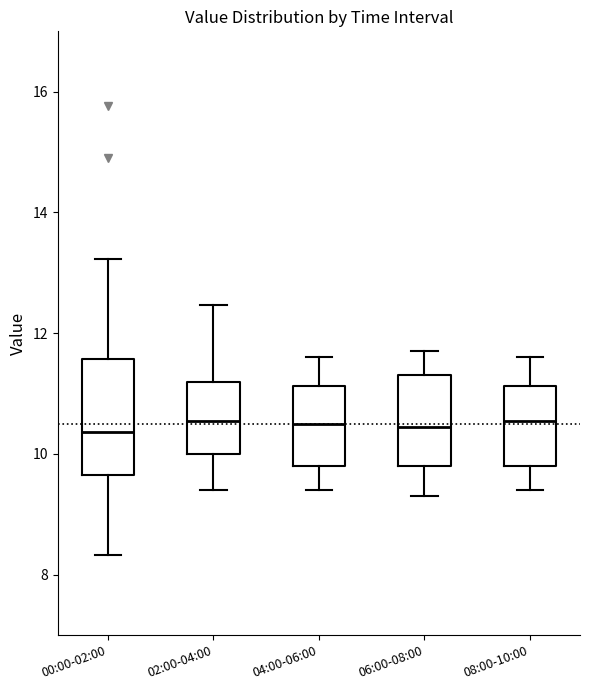

Where is the upper edge of the box for 04:00-06:00 on the y-axis? The values are not printed on the chart, so give them approximately, as read against the axis.

11.2